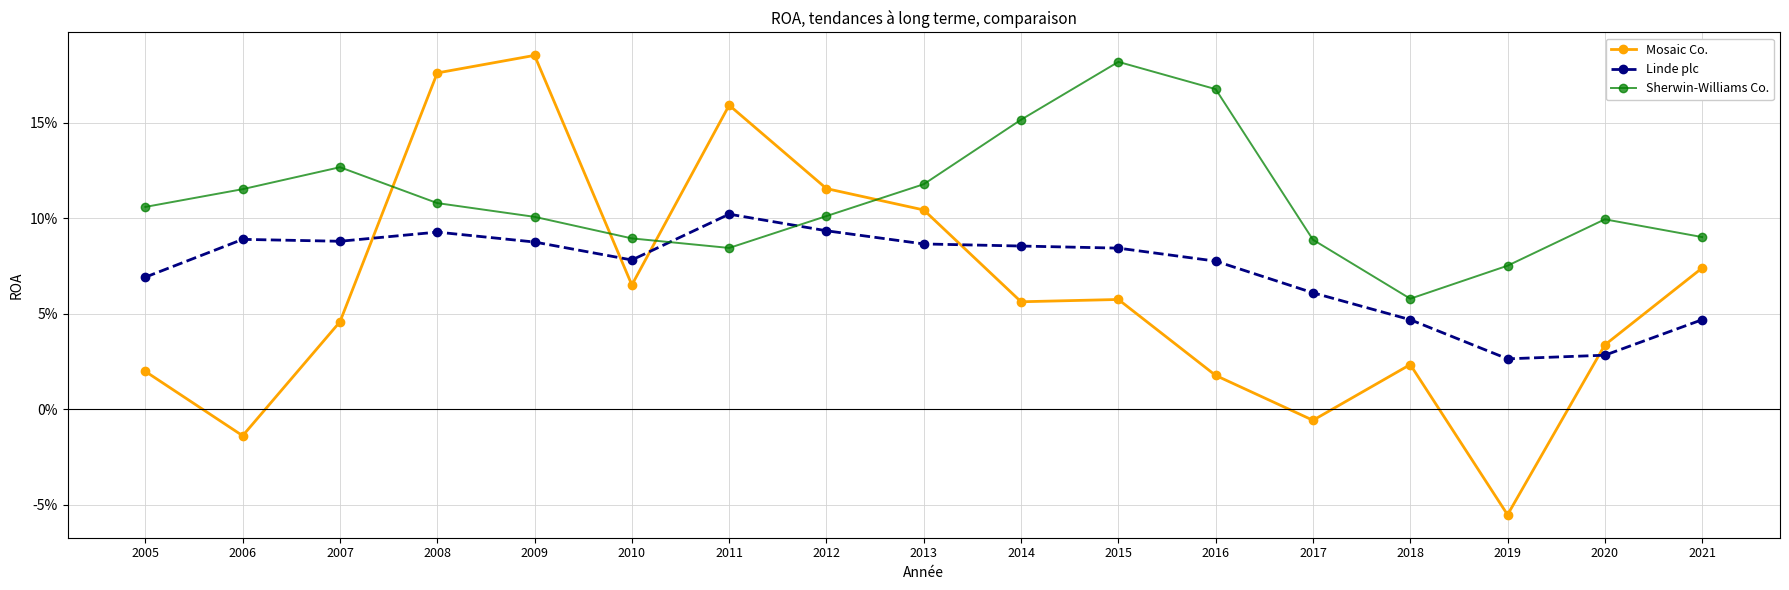

What is the smallest value displayed?

-0.1